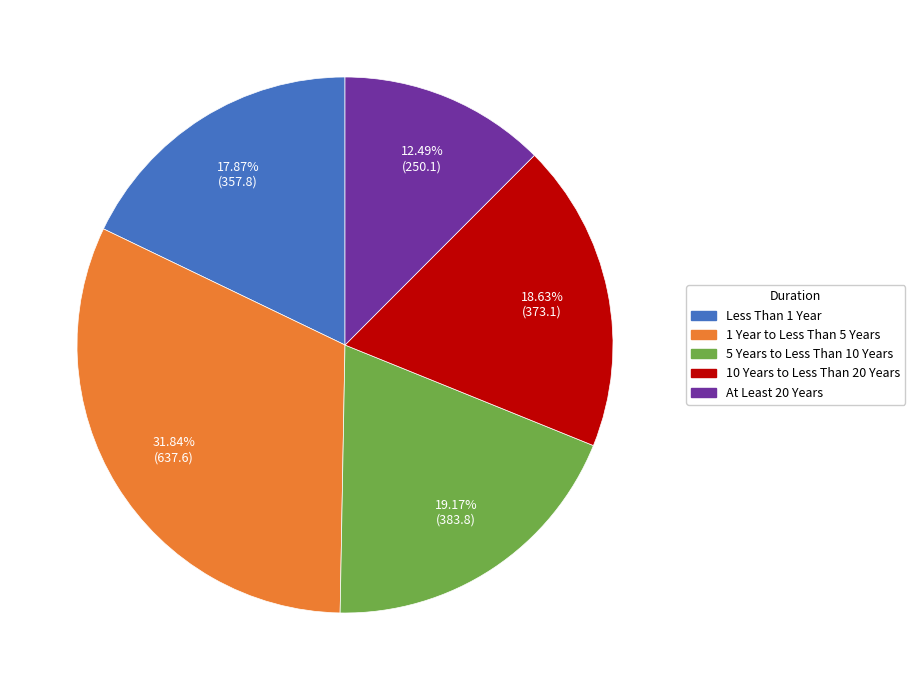

How many segments does this pie chart have?

5